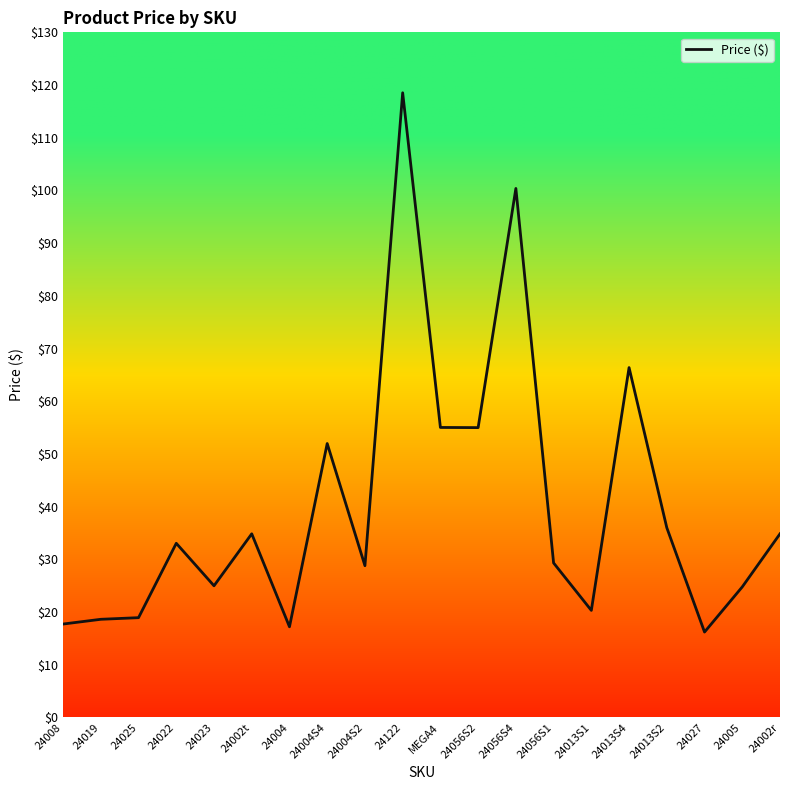

Read the value at 24027.

16.2